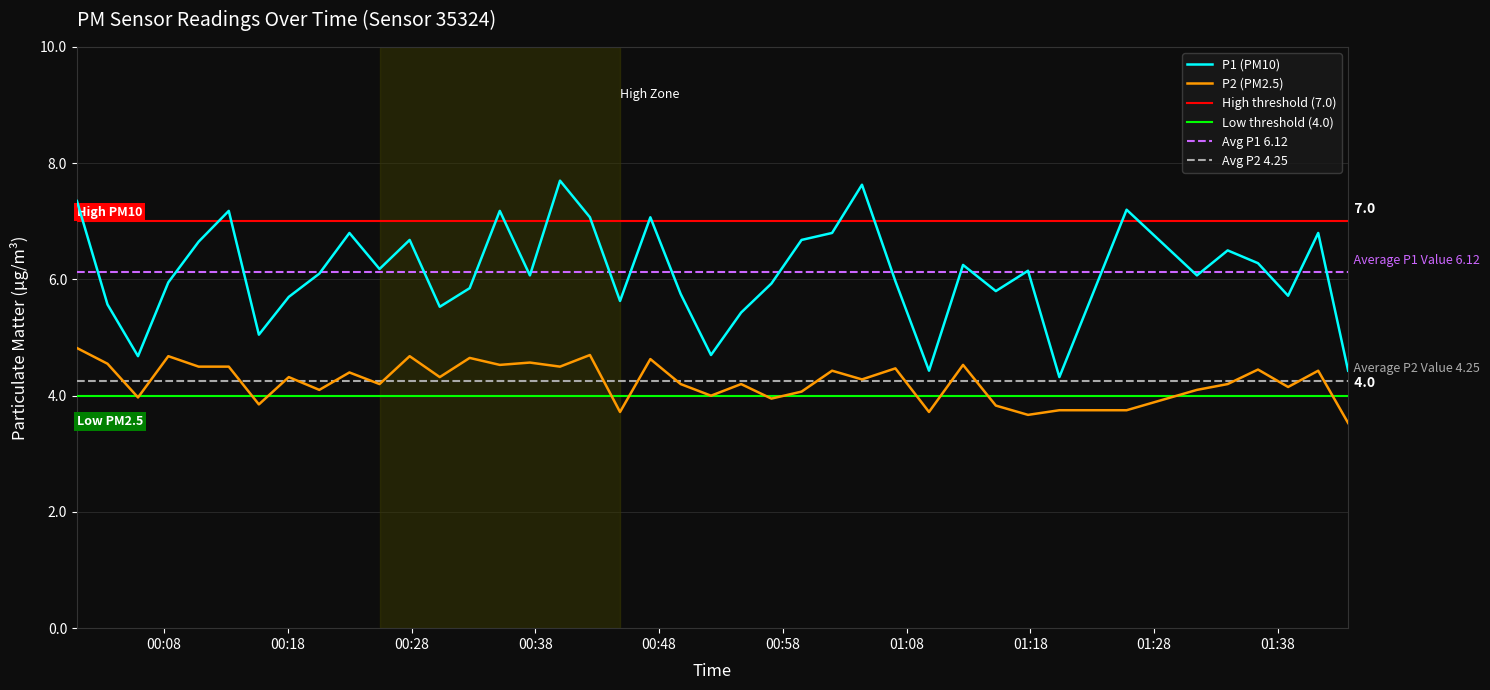

True or false: P2 and P1 intersect in this chart.

False